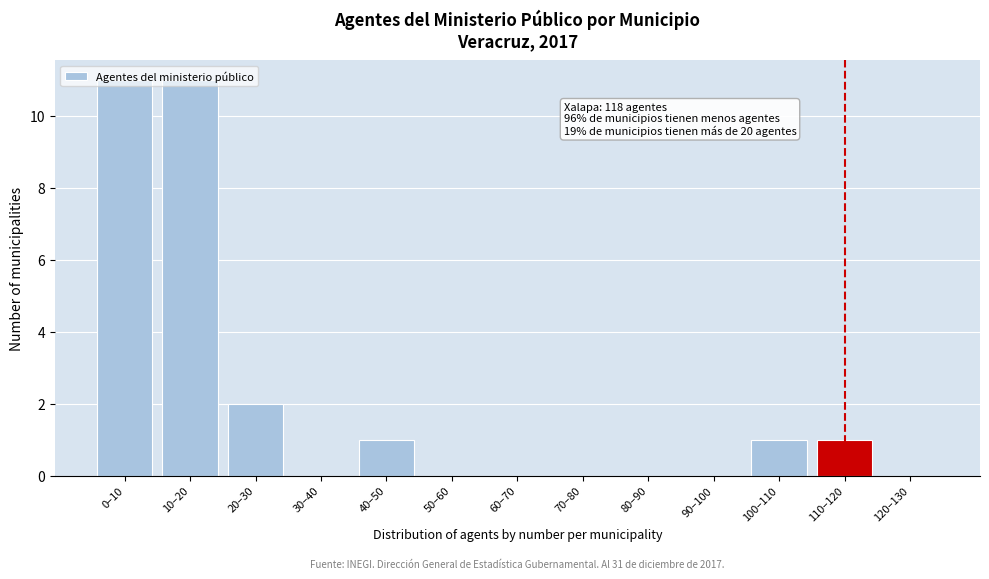

What is the maximum value shown in the chart?

11